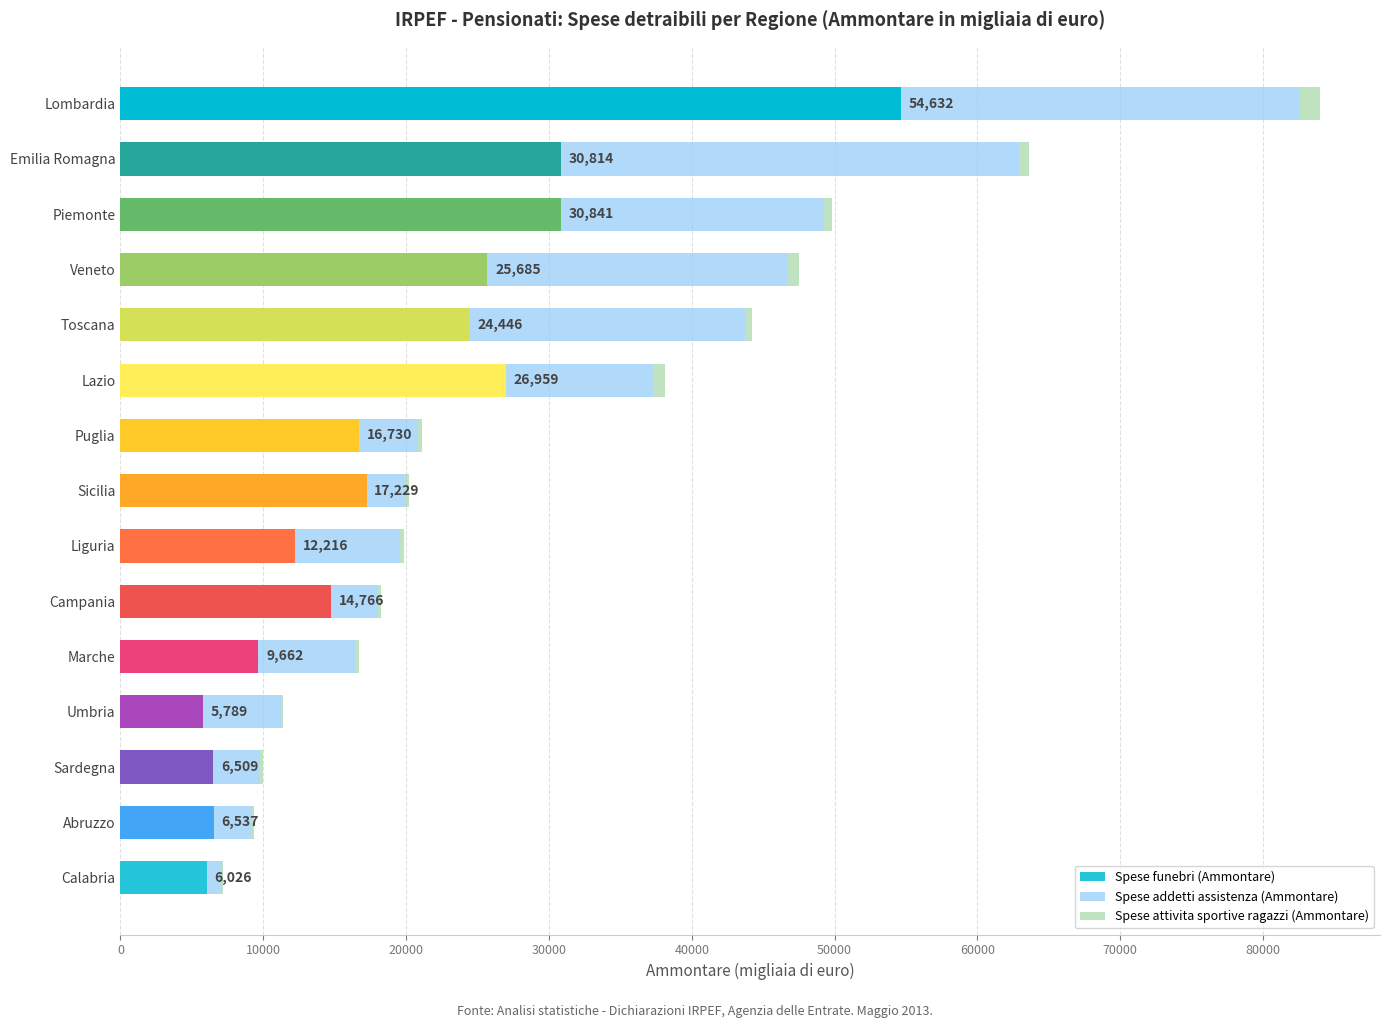

What is the average value of the Spese funebri (Ammontare) series?

19256